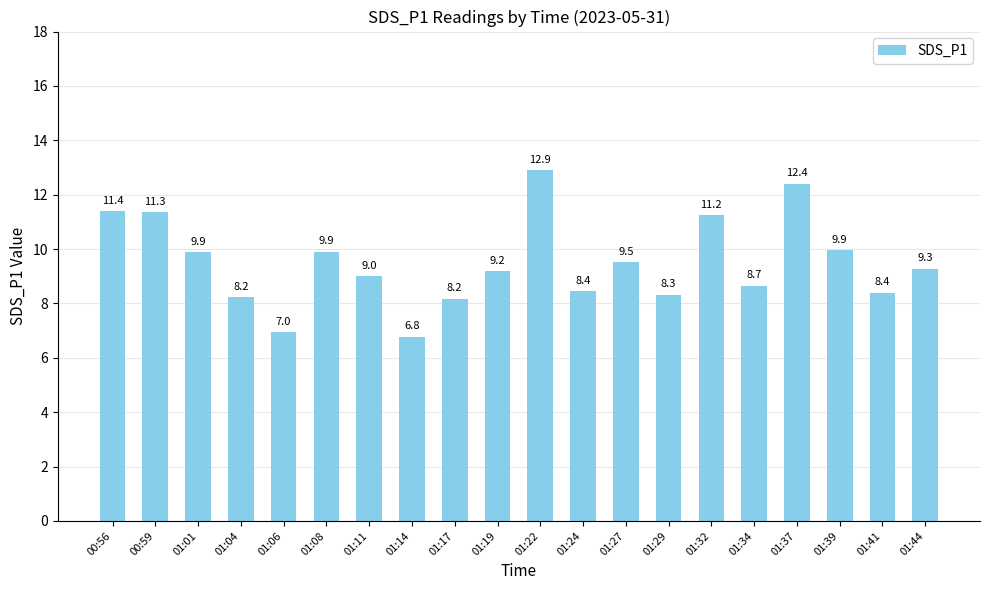

How many distinct data groups are displayed?

1